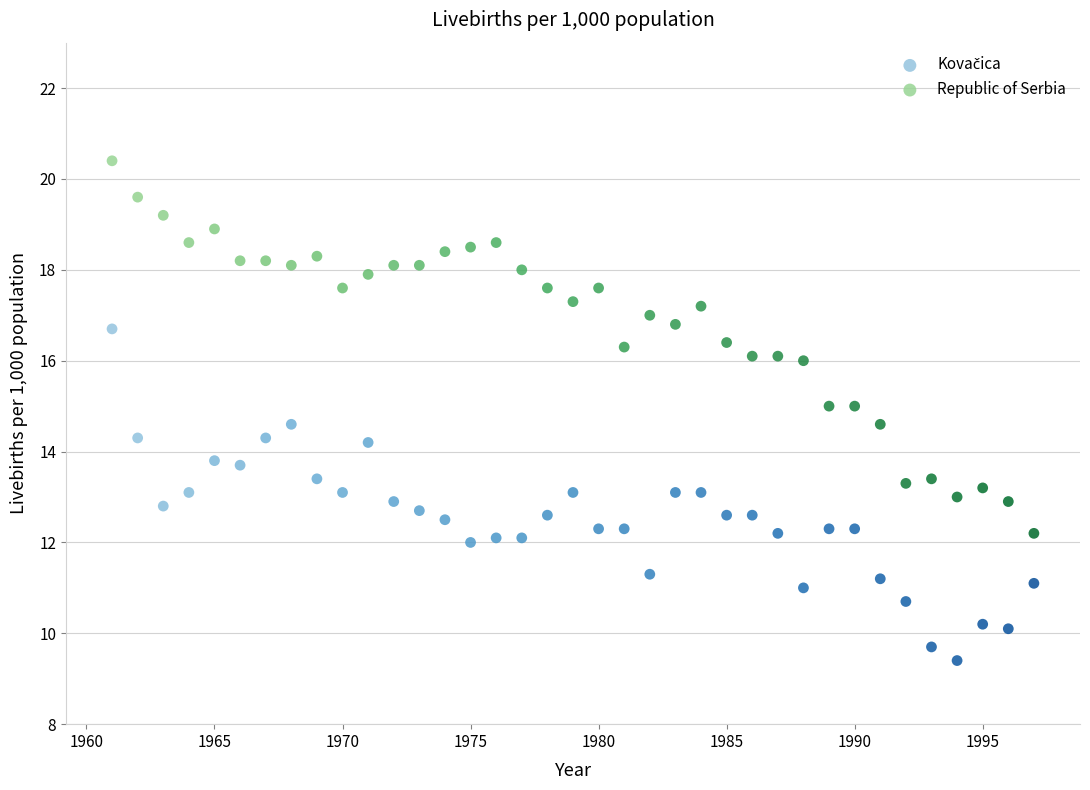

Which series has the widest spread of Y values?

Republic of Serbia